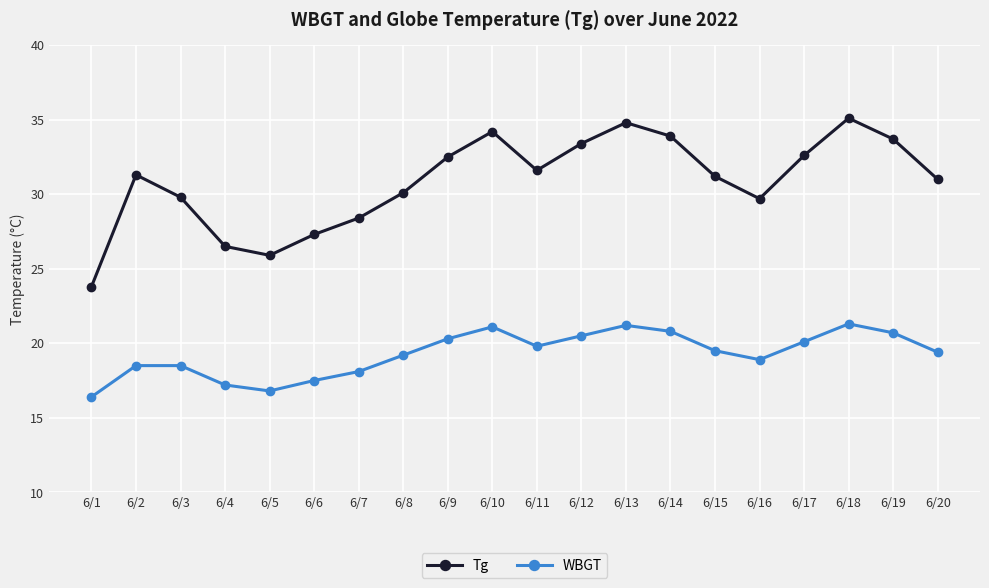

What are all the series names shown in the legend?

Tg, WBGT